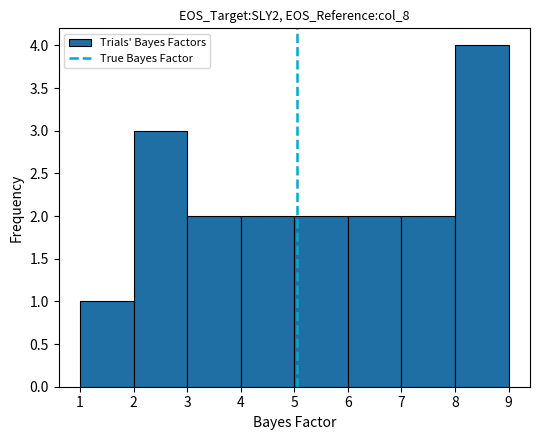

How tall is the bar that spans 5 to 6 on the x-axis? The values are not printed on the chart, so give them approximately, as read against the axis.

2